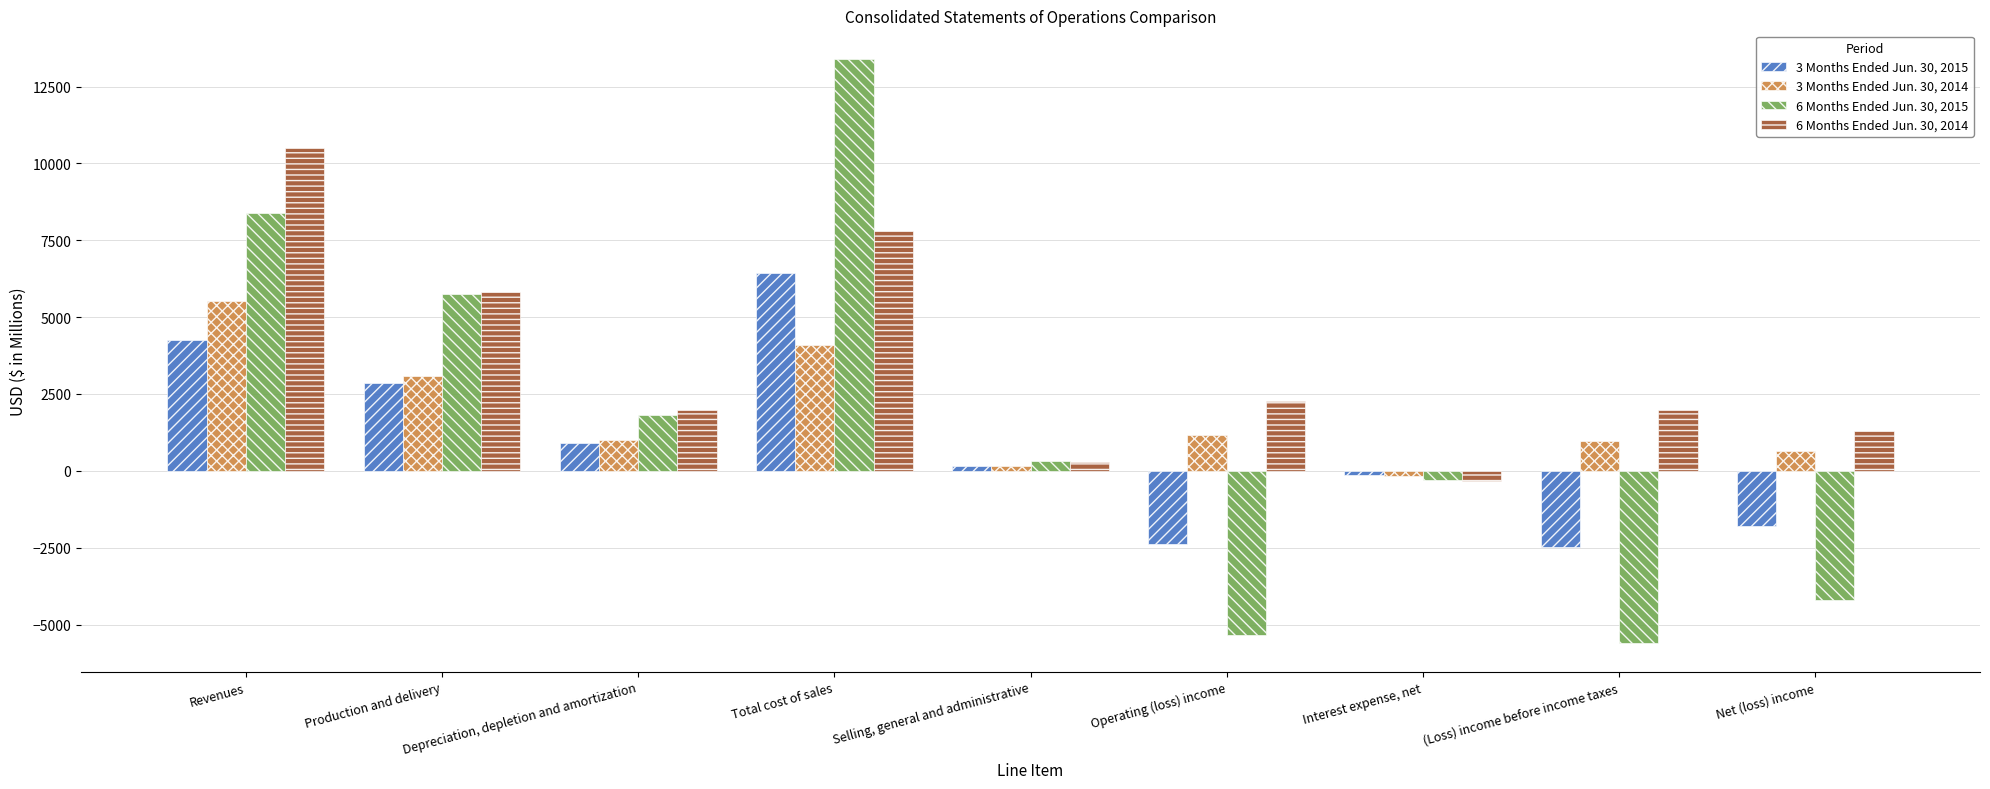

How many groups of bars are there?

9